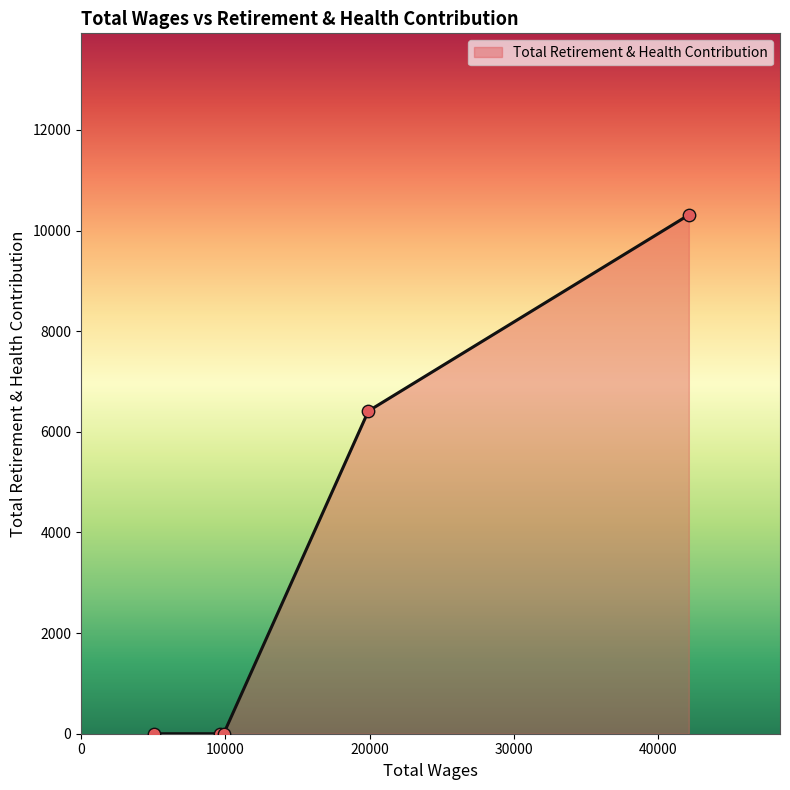

What is the difference between the maximum and minimum values?

10310